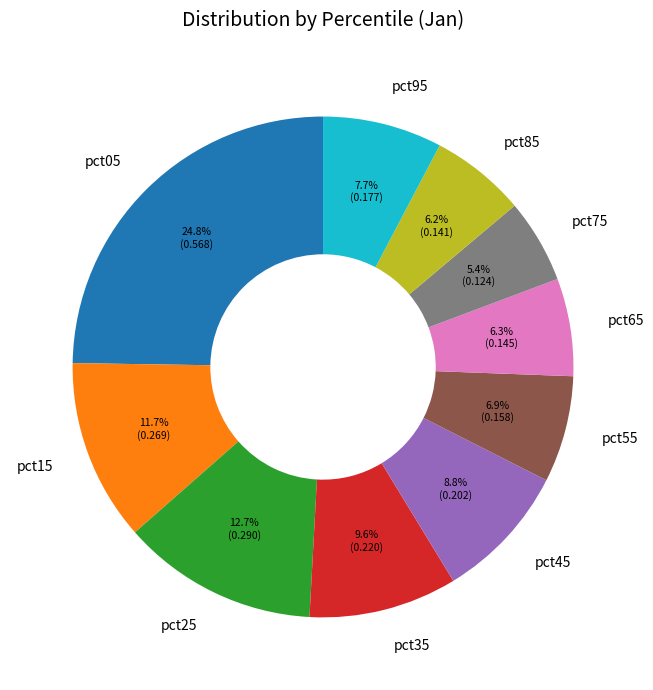

The pct65 slice represents 12% of the pie. True or false?

False